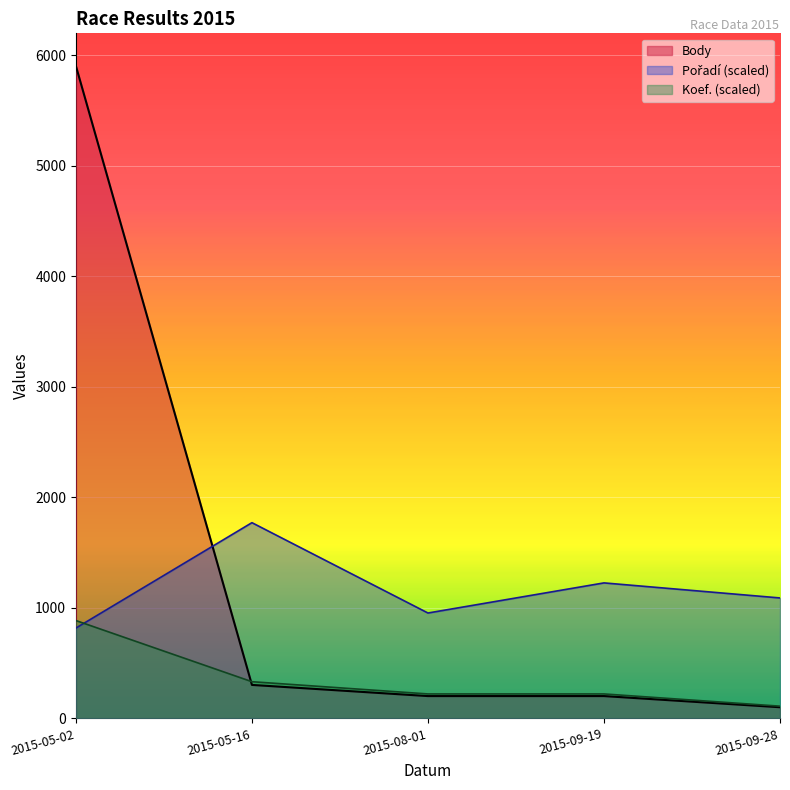

What is the lowest value of the Pořadí series?

817.3